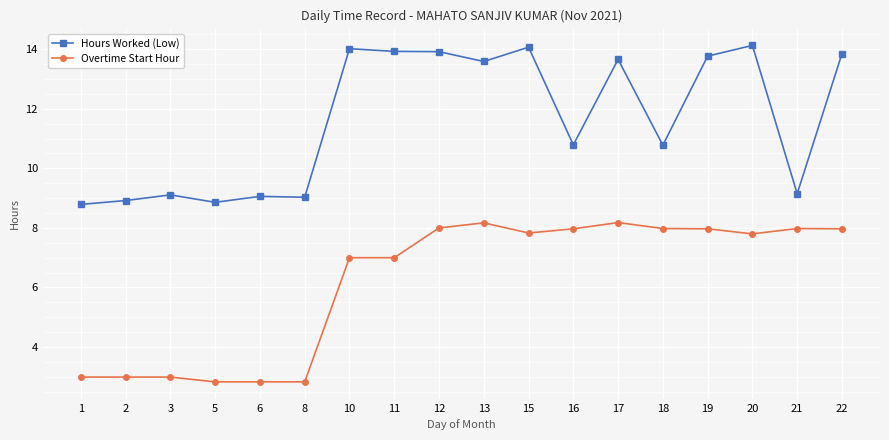

What is the minimum value for Hours Worked (Low)?

8.8